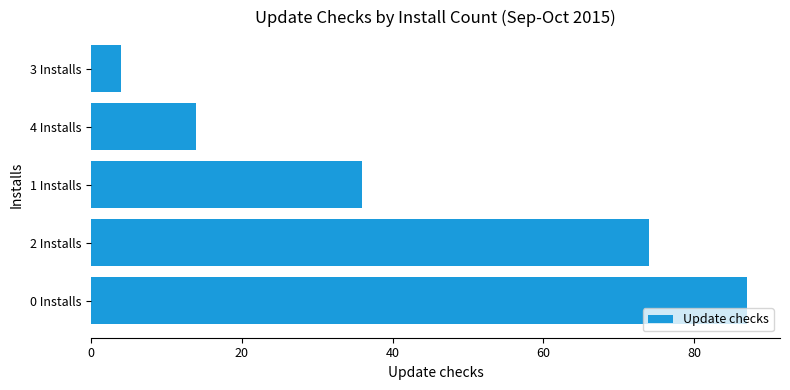

Reading bottom to top, transcribe all the data shown in this chart.

0 Installs=87	2 Installs=74	1 Installs=36	4 Installs=14	3 Installs=4